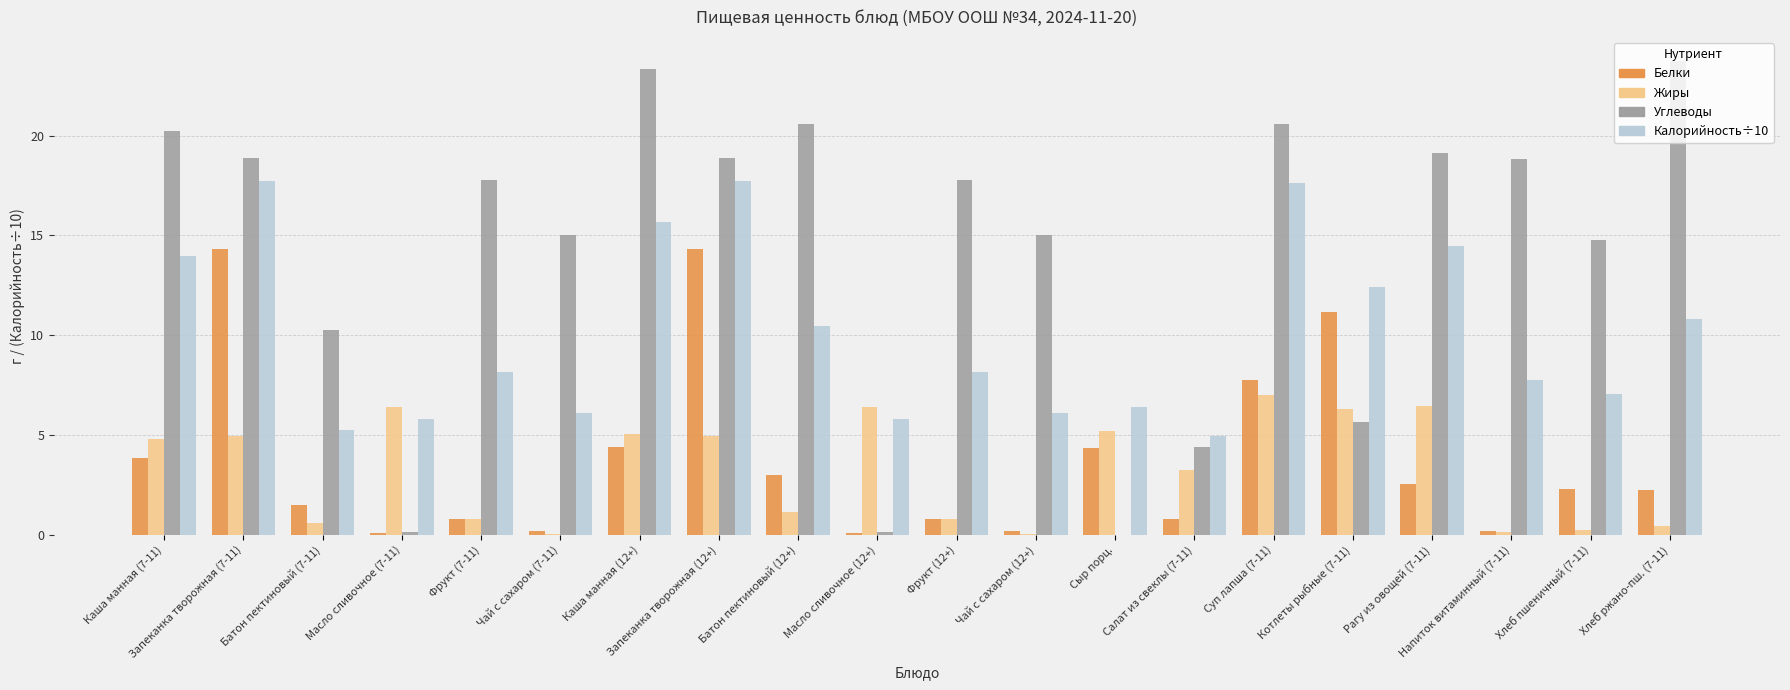

What is the maximum value shown in the chart?

23.8